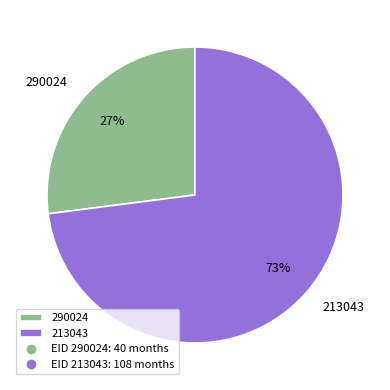

What percentage is the 290024 slice, to the nearest percent?

27%